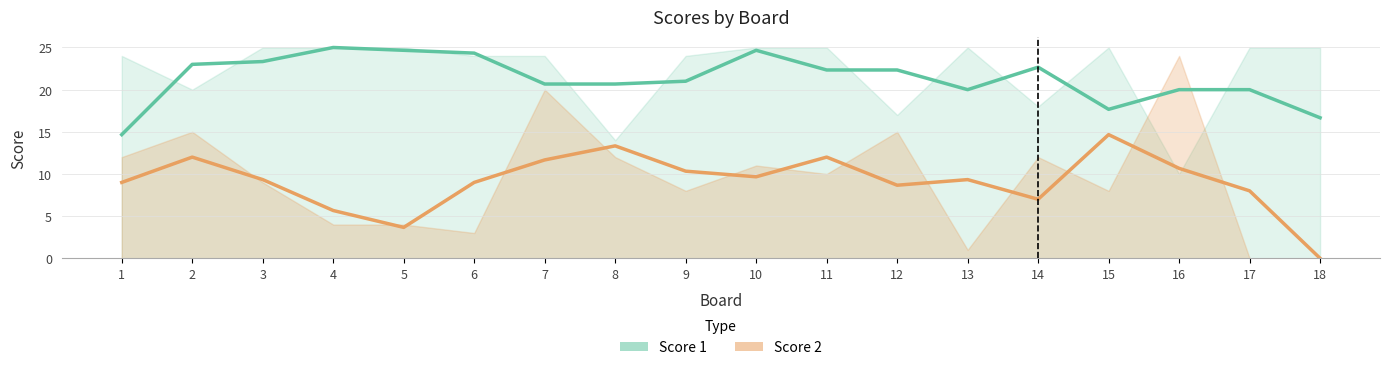

At which label does Score 2 first exceed 9?

2